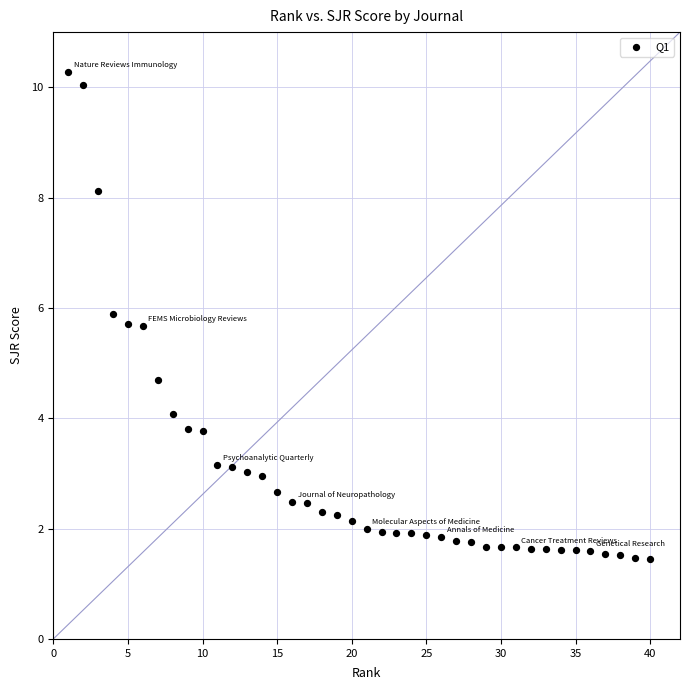

What is the range of X values (max minus min)?

39.0